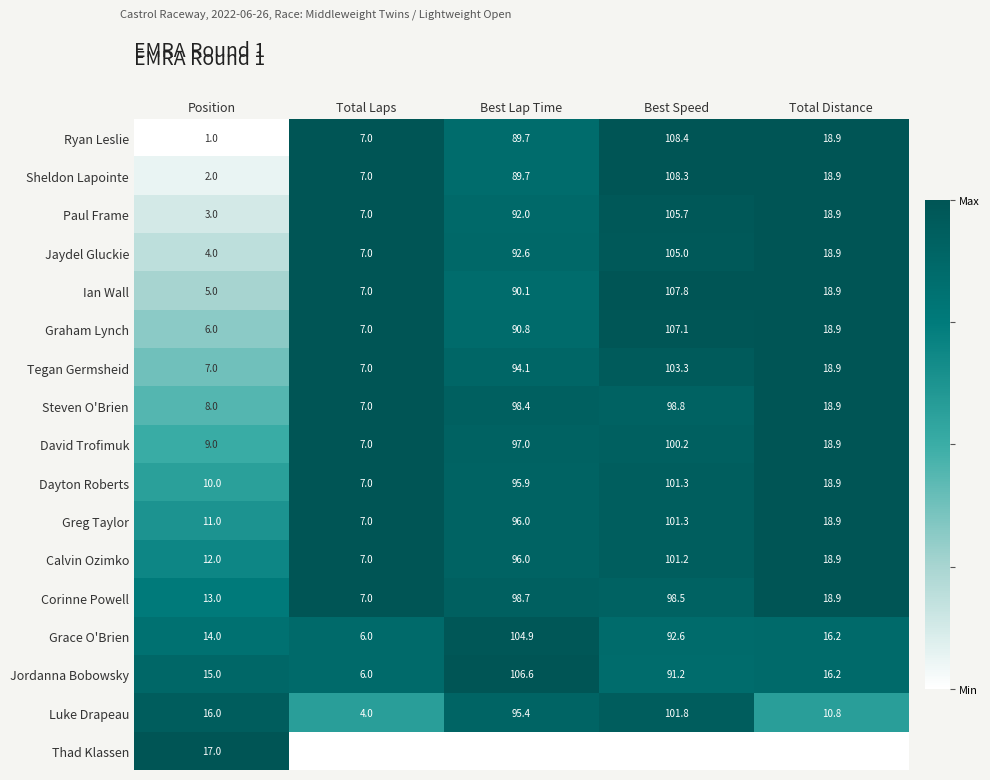

Which has a higher value, Best Speed or Total Distance?

Best Speed